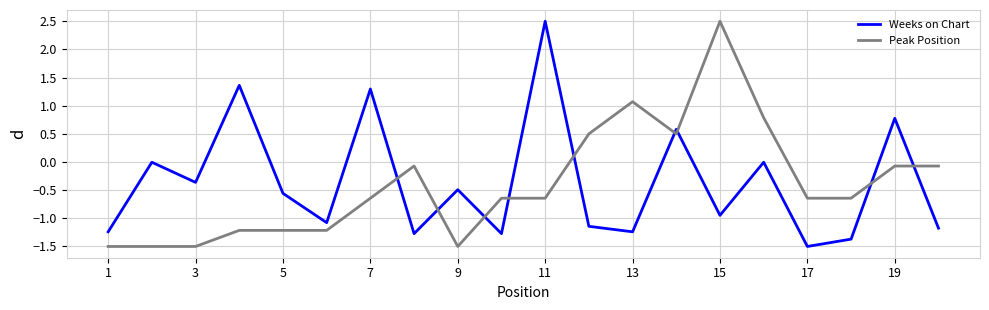

At how many categories does at least one series exceed 2?

2